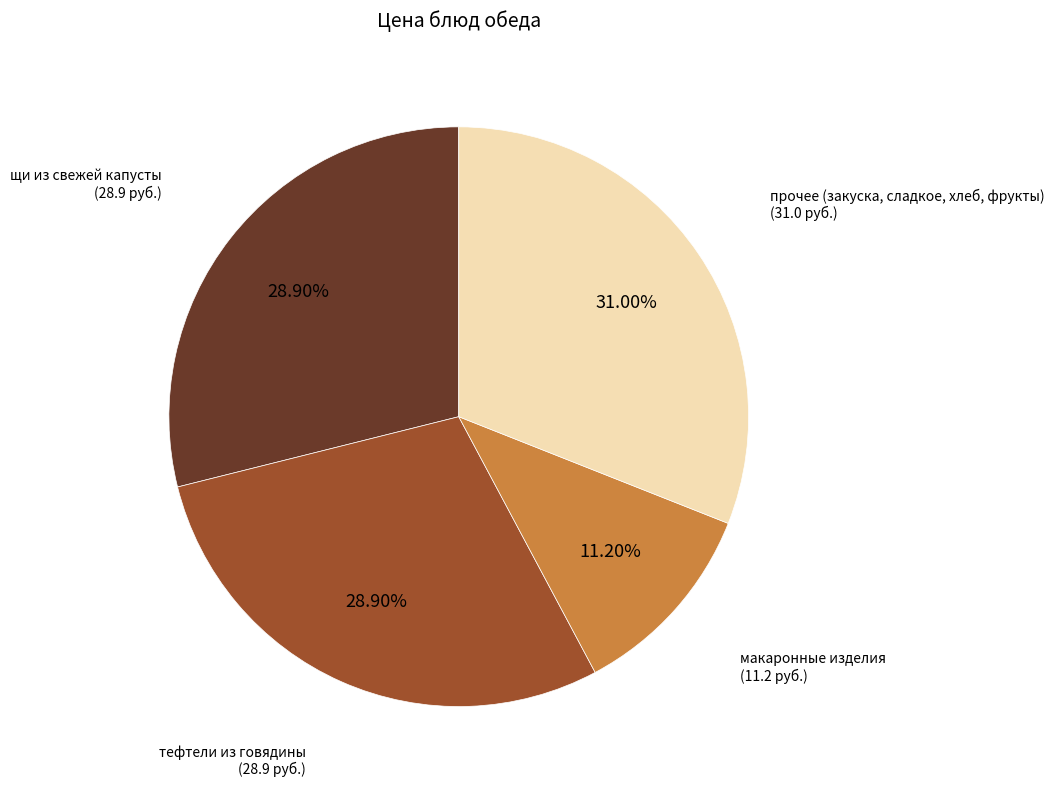

How many slices are in this pie chart?

4